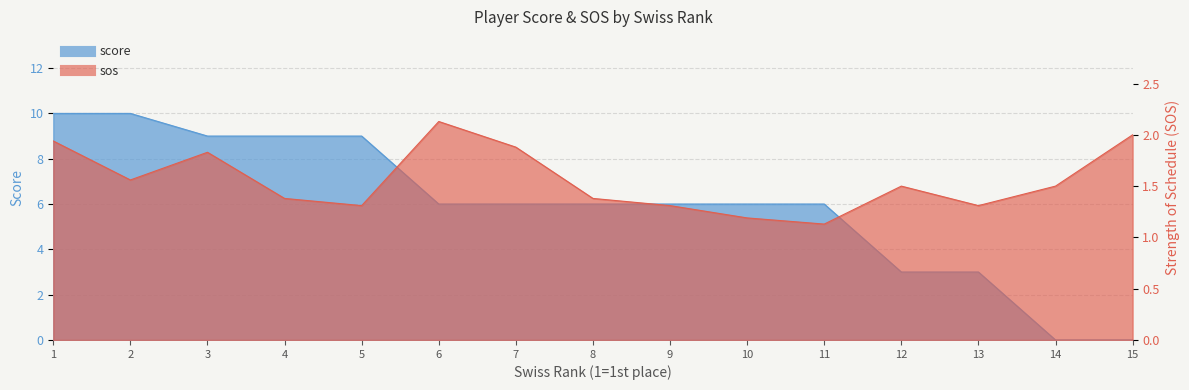

True or false: sos and score intersect in this chart.

True